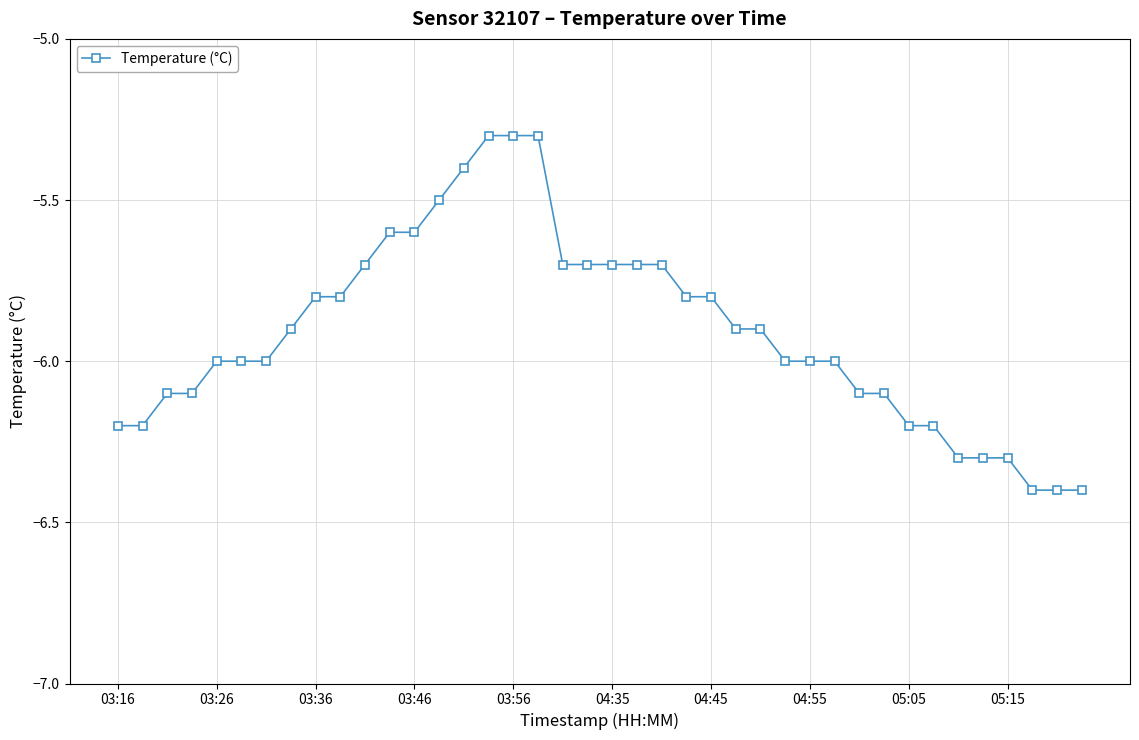

What is the greatest value displayed?

-5.3